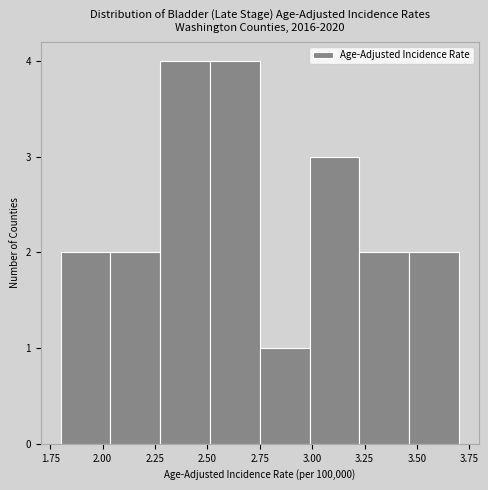

Reading left to right, transcribe this chart: for each bar, give the range it covers on the x-axis and its height. Neither the bar edges nor the heights are printed on the chart, so give them approximately, as read against the axes.

1.80 to 2.05: 2
2.05 to 2.30: 2
2.30 to 2.50: 4
2.50 to 2.75: 4
2.75 to 3.00: 1
3.00 to 3.25: 3
3.25 to 3.45: 2
3.45 to 3.70: 2